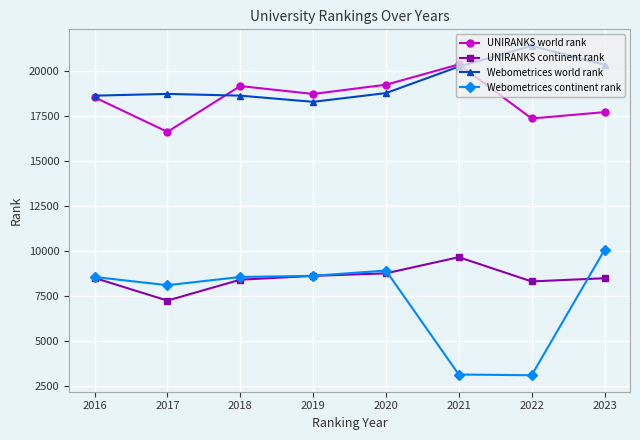

What is the difference between the highest and lowest values at 2023?

11875